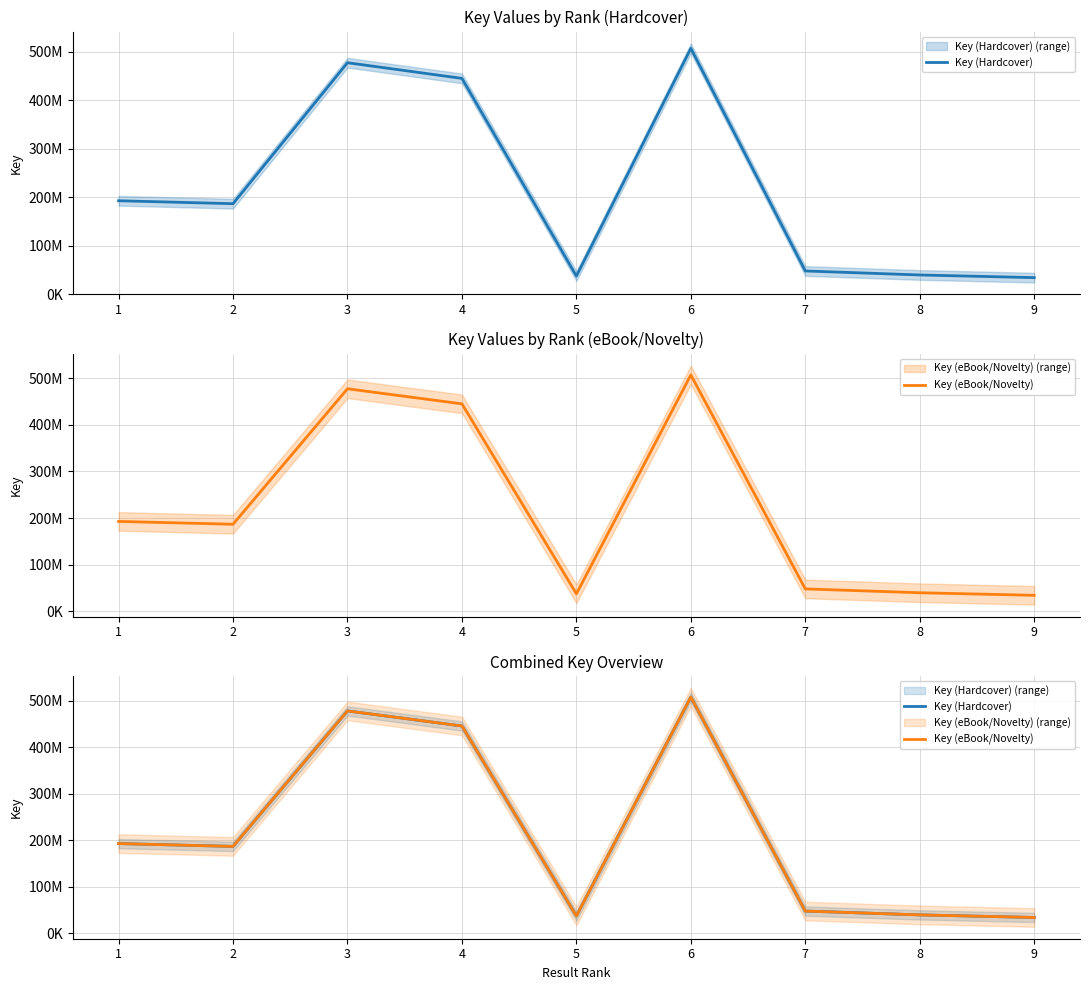

What is the value of the Key (Hardcover) point at the 6th from the left?

507327884